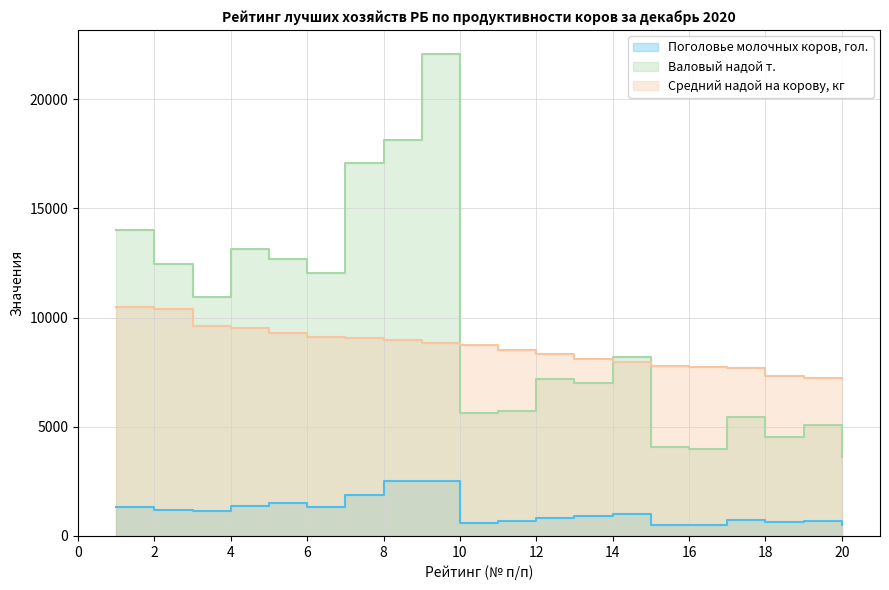

At which category does Валовый надой т. reach its first local peak?

4